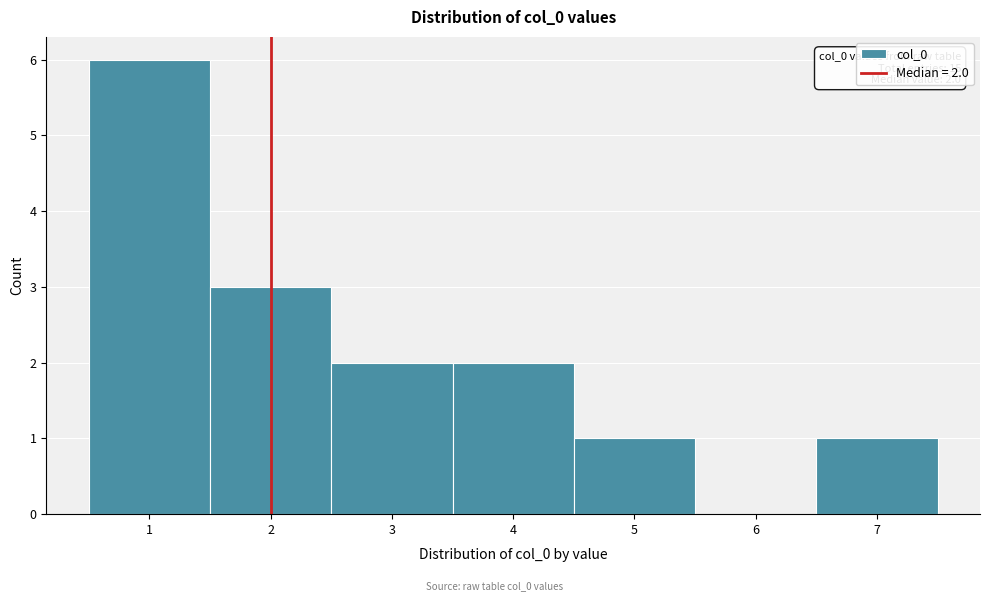

Which range on the x-axis has the tallest bar?

0.5 to 1.5